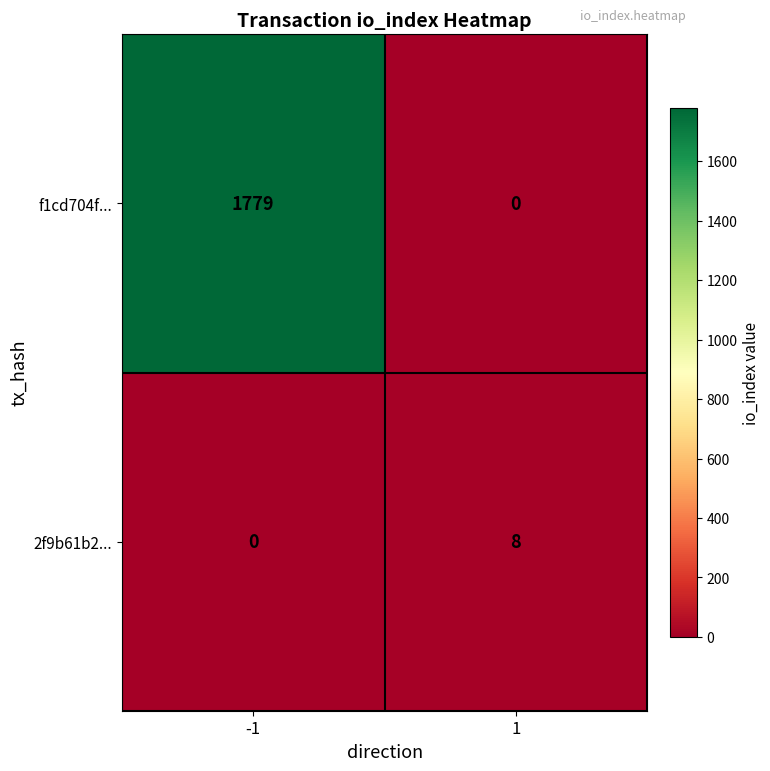

True or false: f1cd704f... has a value of 0 at 1.

True